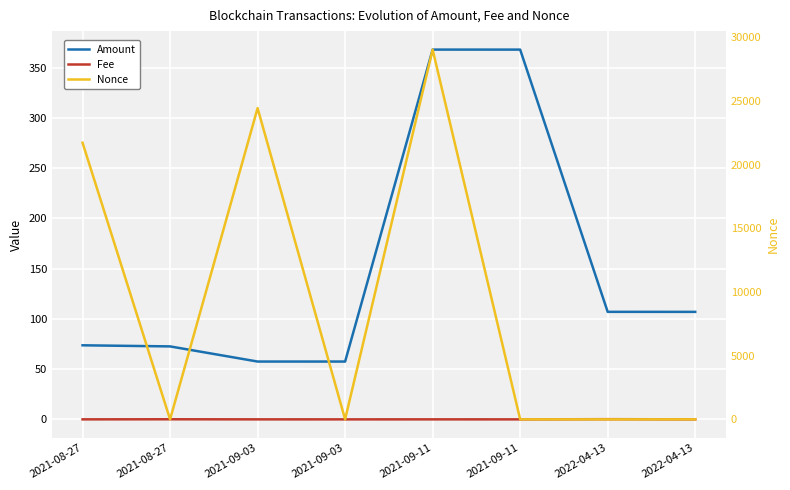

At which label is Fee closest to 0?

2021-09-03